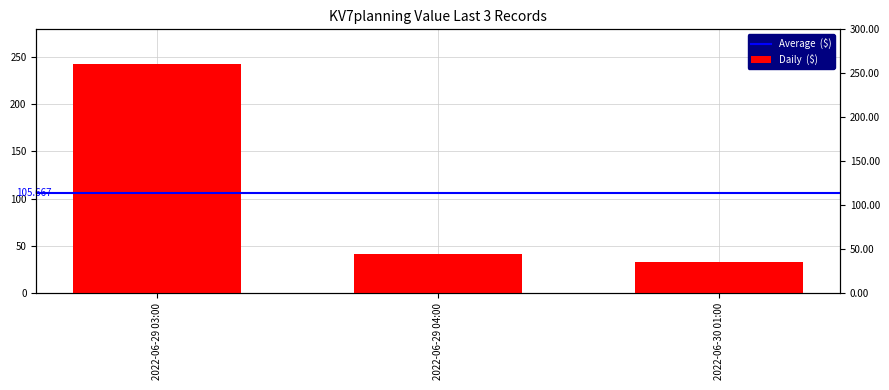

What is the change in value from 2022-06-29 03:00 to 2022-06-30 01:00?

-210